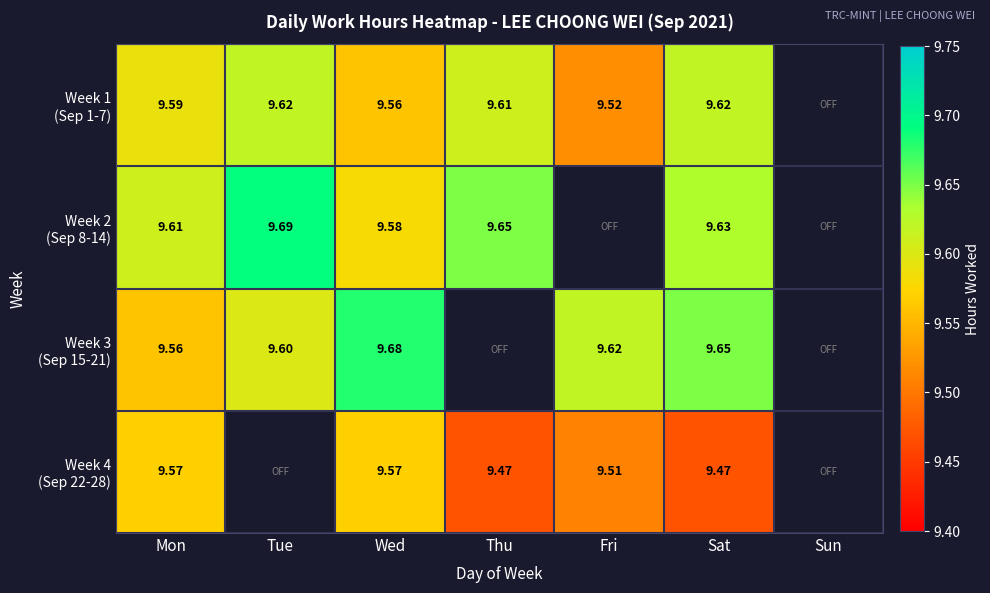

How many Week 4 (Sep 22-28) values are between 9 and 10?

5